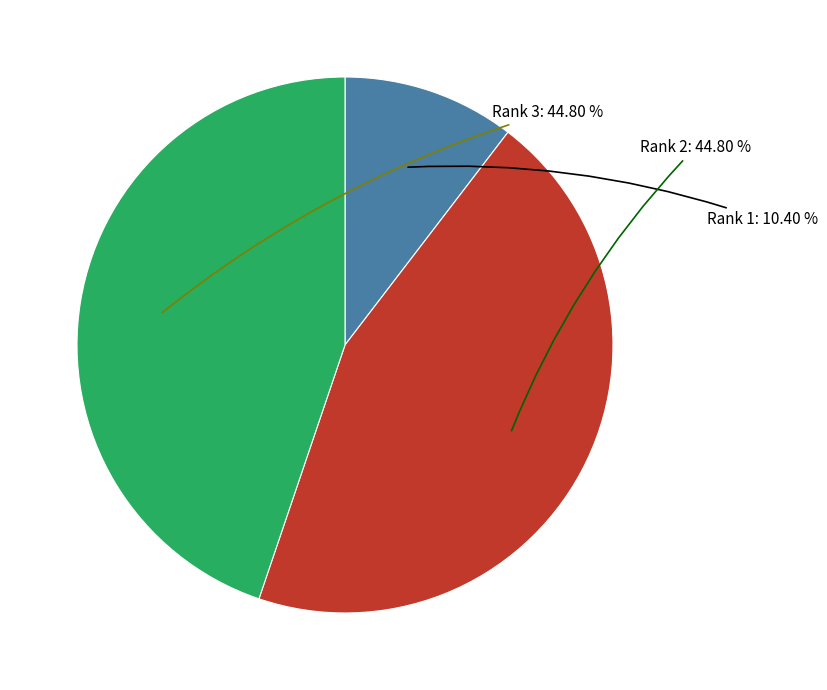

To the nearest percent, what portion does Rank 3 represent?

45%